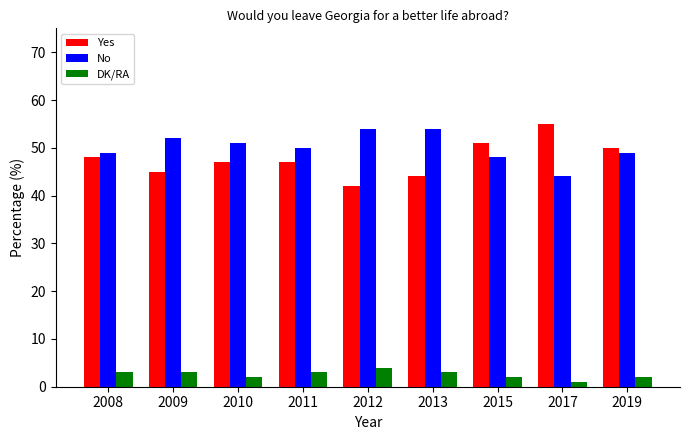

Reading right to left, transcribe all the data shown in this chart.

Yes: 50	55	51	44	42	47	47	45	48
No: 49	44	48	54	54	50	51	52	49
DK/RA: 2	1	2	3	4	3	2	3	3